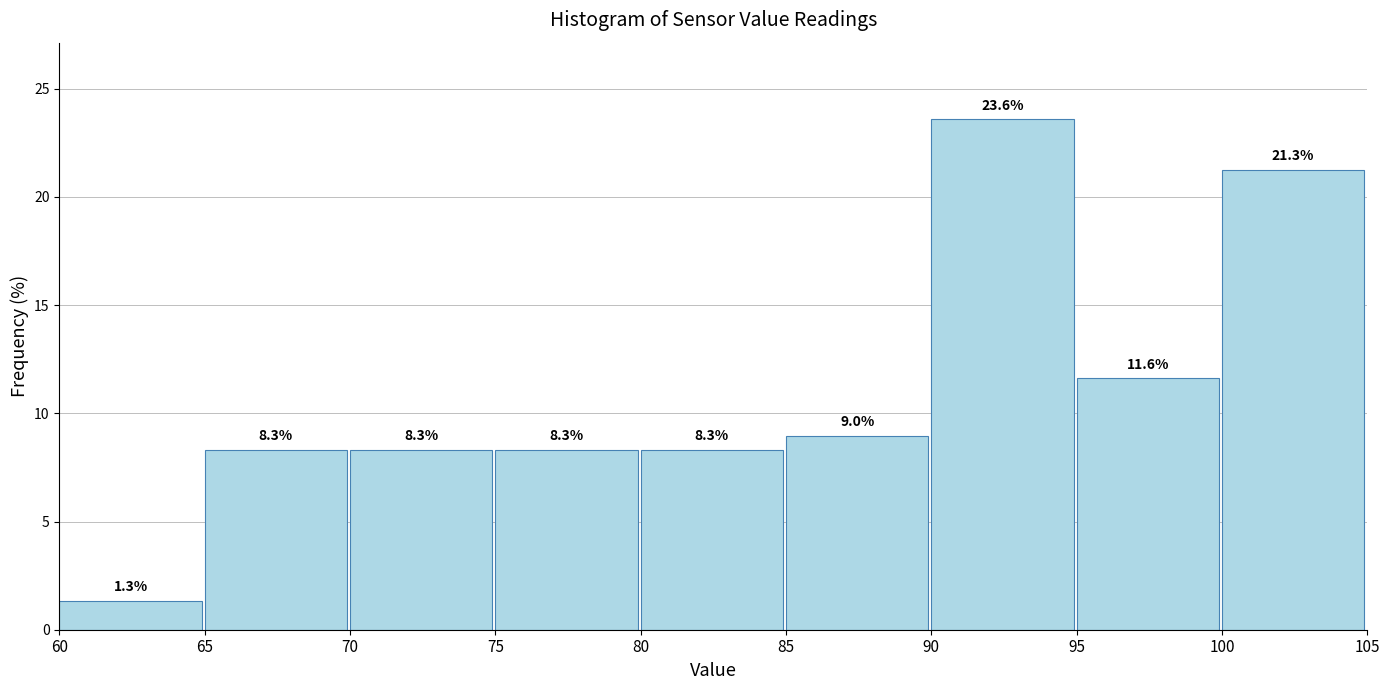

Reading left to right, list every bar in this chart as the range it spans on the x-axis followed by its height.

60 to 65: 1.3
65 to 70: 8.3
70 to 75: 8.3
75 to 80: 8.3
80 to 85: 8.3
85 to 90: 9.0
90 to 95: 23.6
95 to 100: 11.6
100 to 105: 21.3